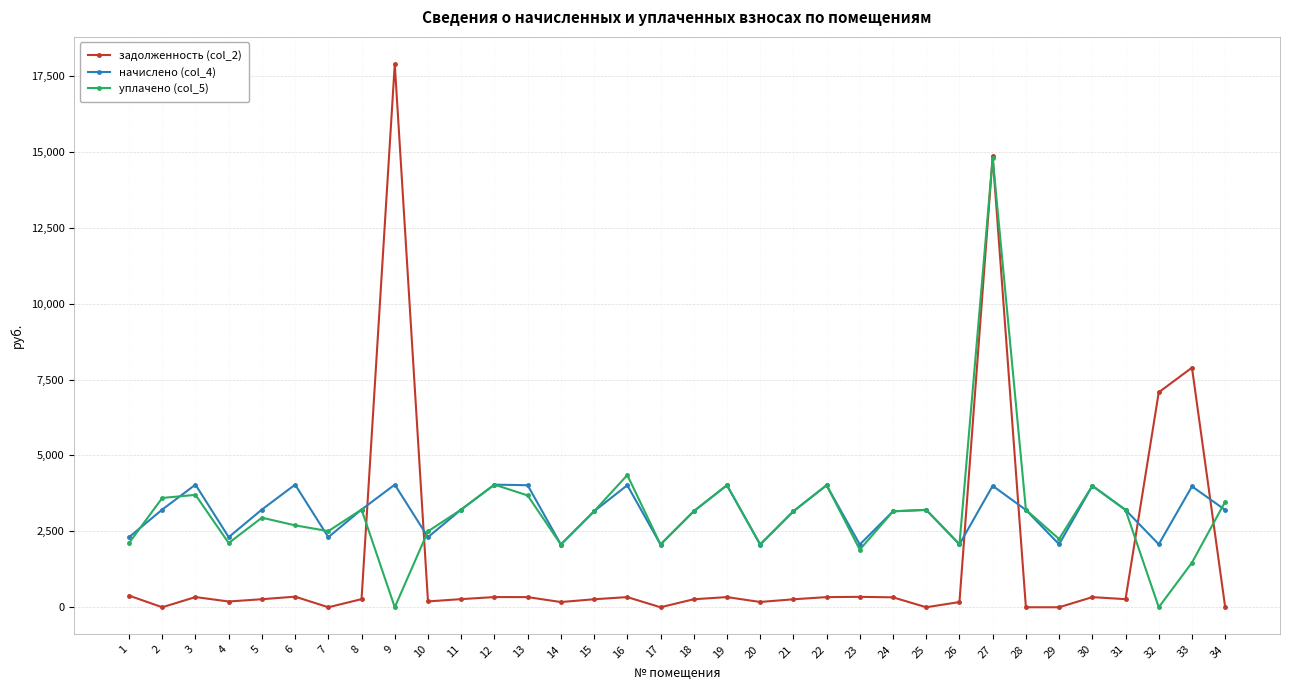

Rank the series at 16 from highest to lowest value.

уплачено (col_5), начислено (col_4), задолженность (col_2)